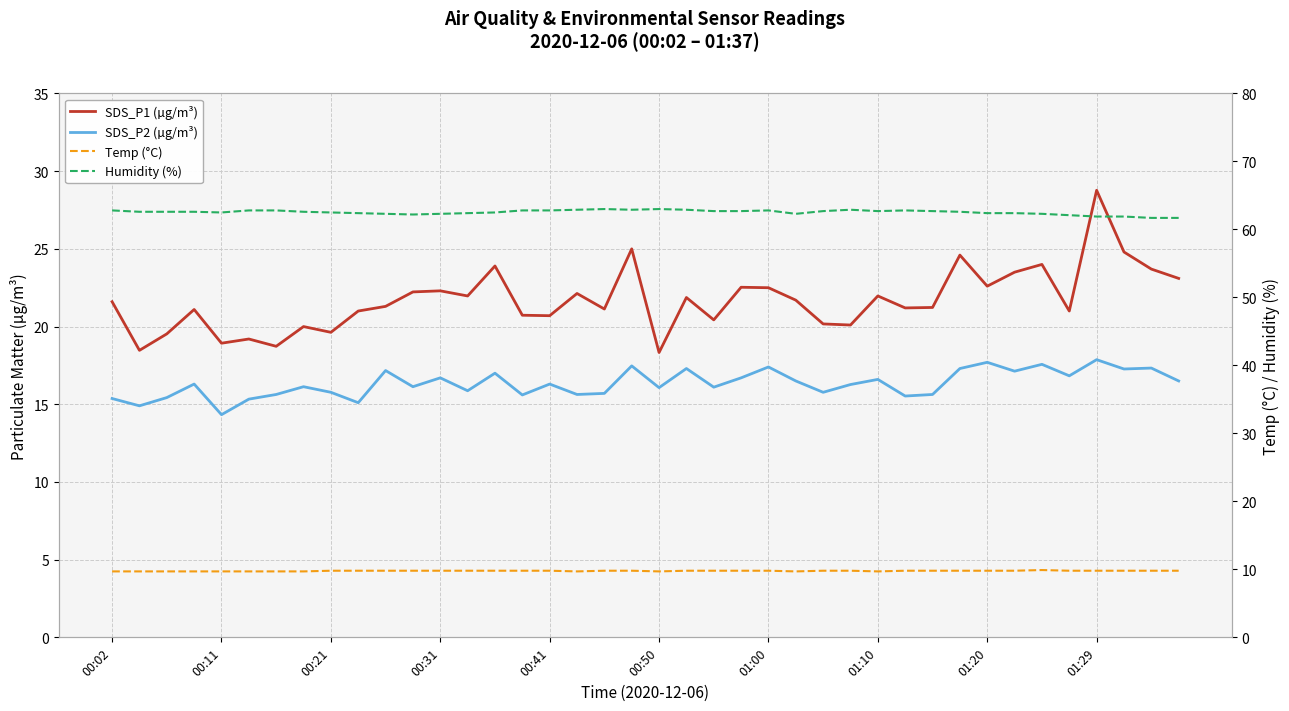

How many distinct data groups are displayed?

4